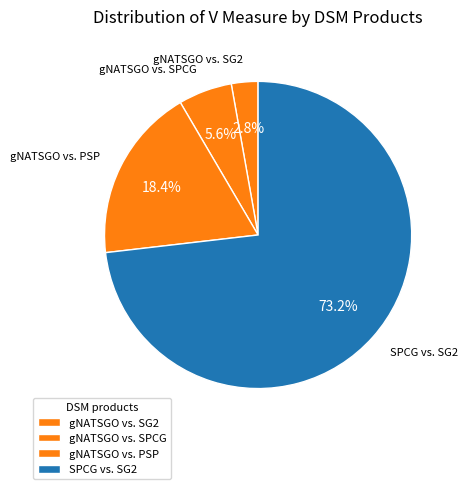

To the nearest percent, what portion does SPCG vs. SG2 represent?

73%